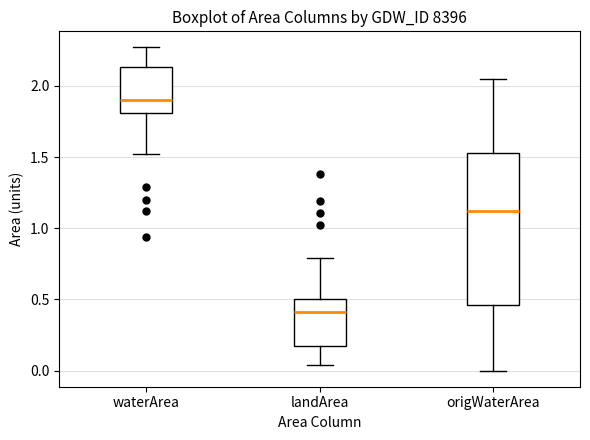

Which box has the highest median line?

waterArea